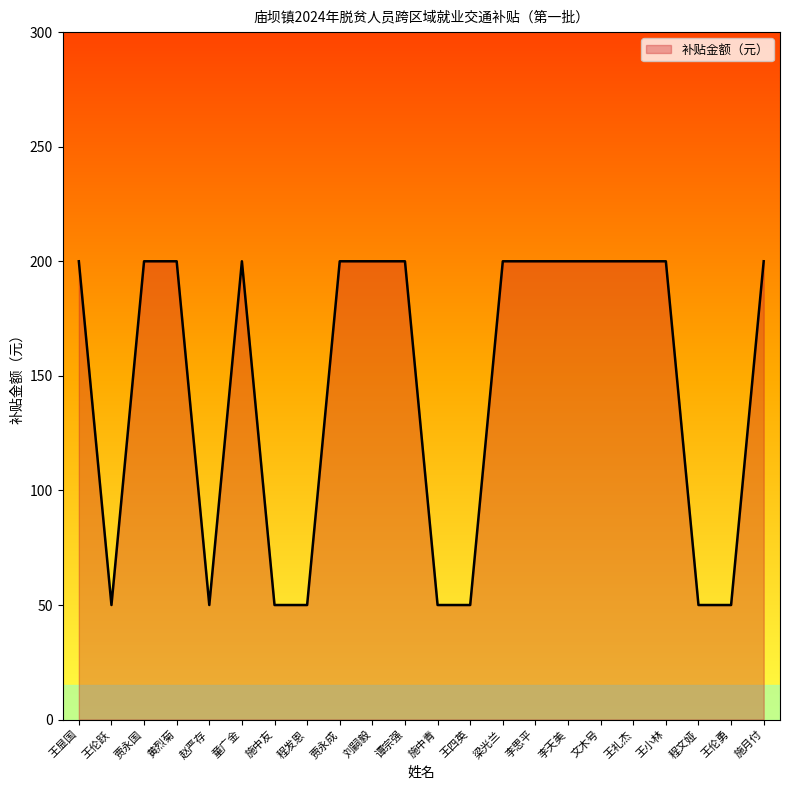

What is the difference between the values at 施月付 and 施中青?

150